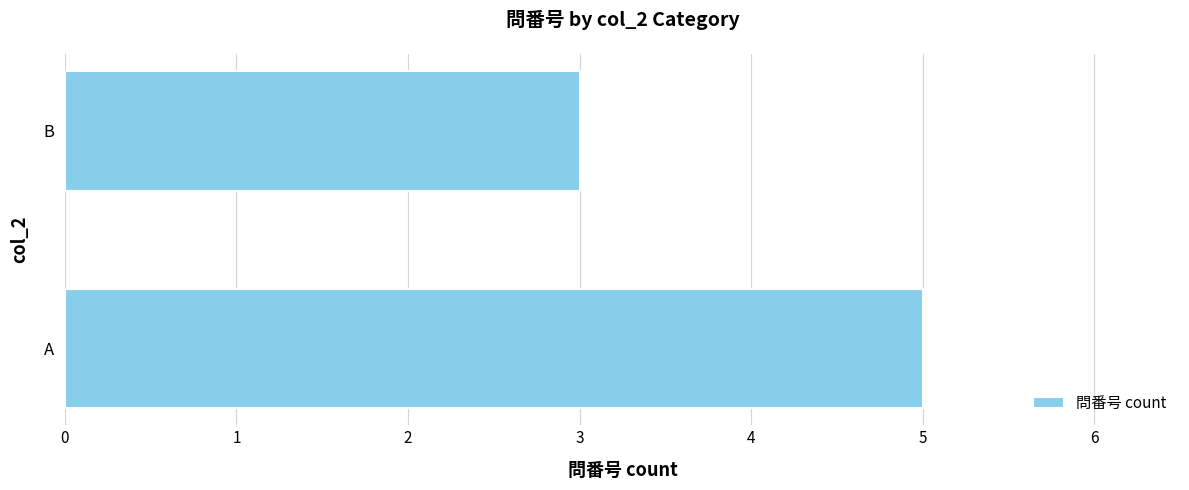

What is the greatest value displayed?

5